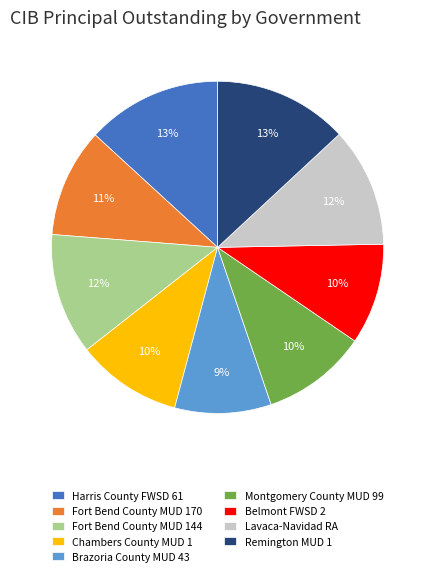

To the nearest percent, what is the combined percentage of Fort Bend County MUD 144 and Harris County FWSD 61?

25%